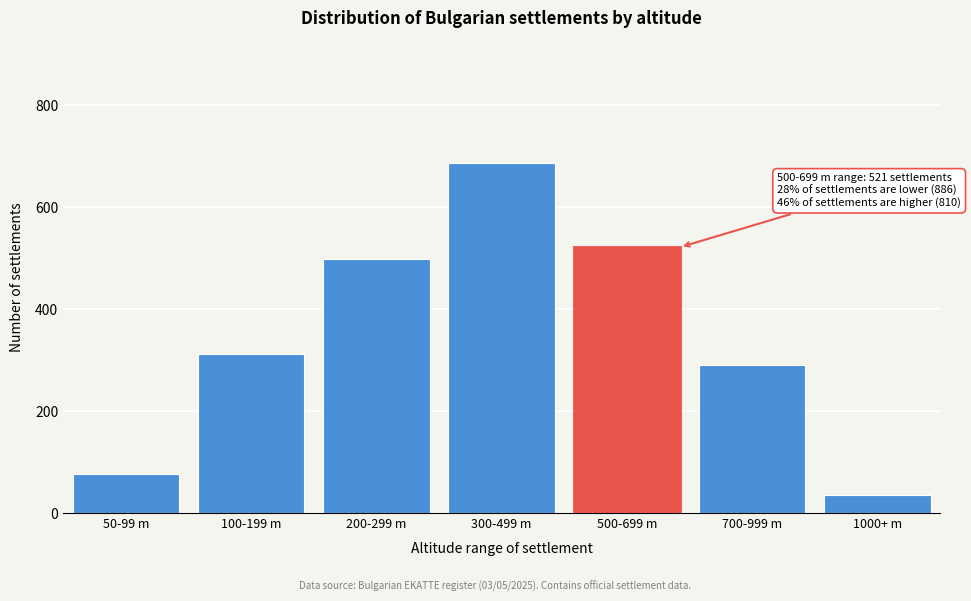

Reading right to left, list all the values displayed in this chart.

1000+ m=34	700-999 m=289	500-699 m=521	300-499 m=687	200-299 m=498	100-199 m=312	50-99 m=76